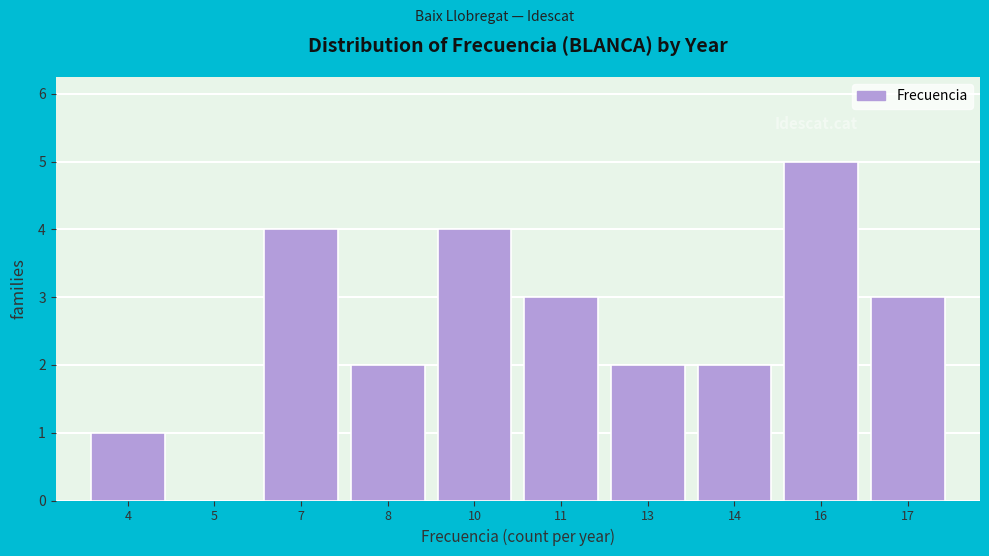

Reading right to left, list all the values displayed in this chart.

17=3	16=5	14=2	13=2	11=3	10=4	8=2	7=4	5=0	4=1